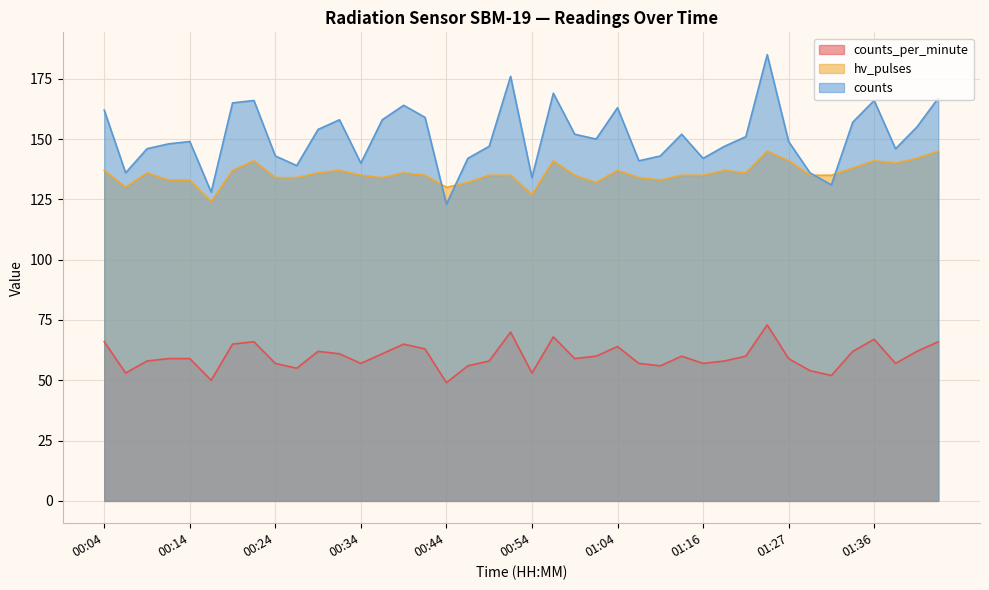

Reading left to right, extract all data points from this chart.

counts_per_minute: 00:04=66	00:06=53	00:09=58	00:11=59	00:14=59	00:16=50	00:19=65	00:21=66	00:24=57	00:26=55	00:29=62	00:31=61	00:34=57	00:36=61	00:39=65	00:41=63	00:44=49	00:46=56	00:49=58	00:51=70	00:54=53	00:56=68	00:59=59	01:01=60	01:04=64	01:09=57	01:11=56	01:14=60	01:16=57	01:19=58	01:21=60	01:24=73	01:27=59	01:29=54	01:31=52	01:34=62	01:36=67	01:39=57	01:41=62	01:44=66
hv_pulses: 00:04=137	00:06=130	00:09=136	00:11=133	00:14=133	00:16=124	00:19=137	00:21=141	00:24=134	00:26=134	00:29=136	00:31=137	00:34=135	00:36=134	00:39=136	00:41=135	00:44=130	00:46=132	00:49=135	00:51=135	00:54=127	00:56=141	00:59=135	01:01=132	01:04=137	01:09=134	01:11=133	01:14=135	01:16=135	01:19=137	01:21=136	01:24=145	01:27=141	01:29=135	01:31=135	01:34=138	01:36=141	01:39=140	01:41=142	01:44=145
counts: 00:04=162	00:06=136	00:09=146	00:11=148	00:14=149	00:16=128	00:19=165	00:21=166	00:24=143	00:26=139	00:29=154	00:31=158	00:34=140	00:36=158	00:39=164	00:41=159	00:44=123	00:46=142	00:49=147	00:51=176	00:54=134	00:56=169	00:59=152	01:01=150	01:04=163	01:09=141	01:11=143	01:14=152	01:16=142	01:19=147	01:21=151	01:24=185	01:27=149	01:29=136	01:31=131	01:34=157	01:36=166	01:39=146	01:41=155	01:44=167